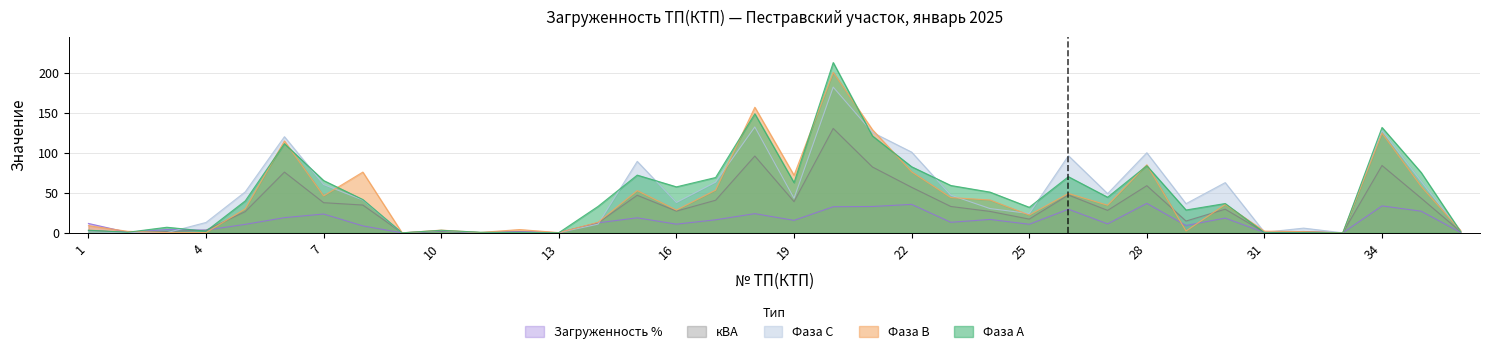

Count the number of data series in this chart.

5